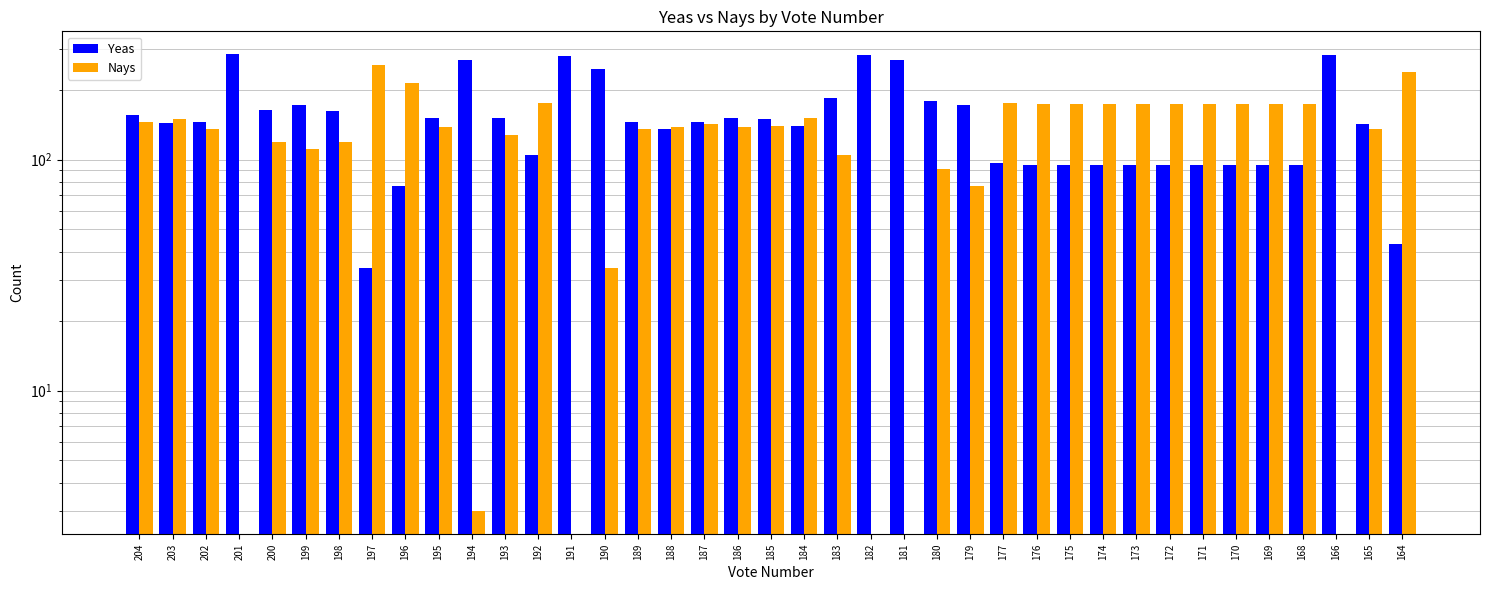

Which label corresponds to the largest value in the chart?

201